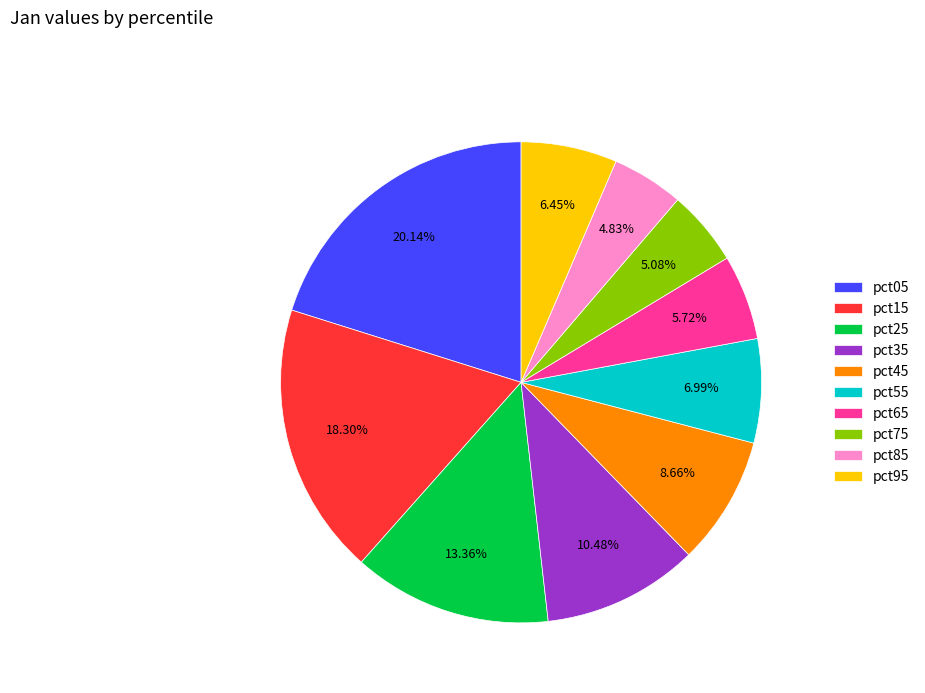

Is there a majority slice in this chart?

No